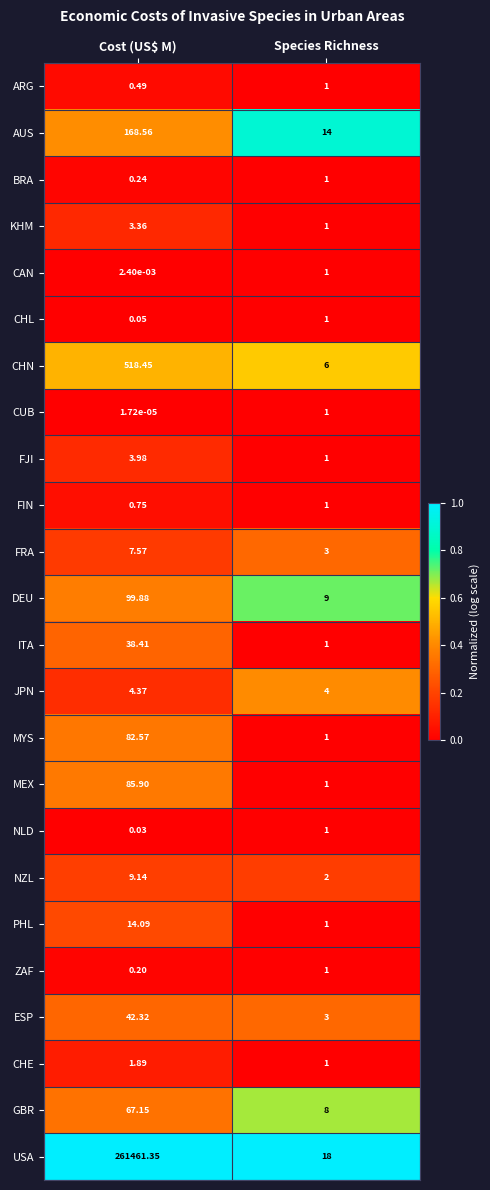

At which label does AUS first exceed 168?

Cost (US$ M)